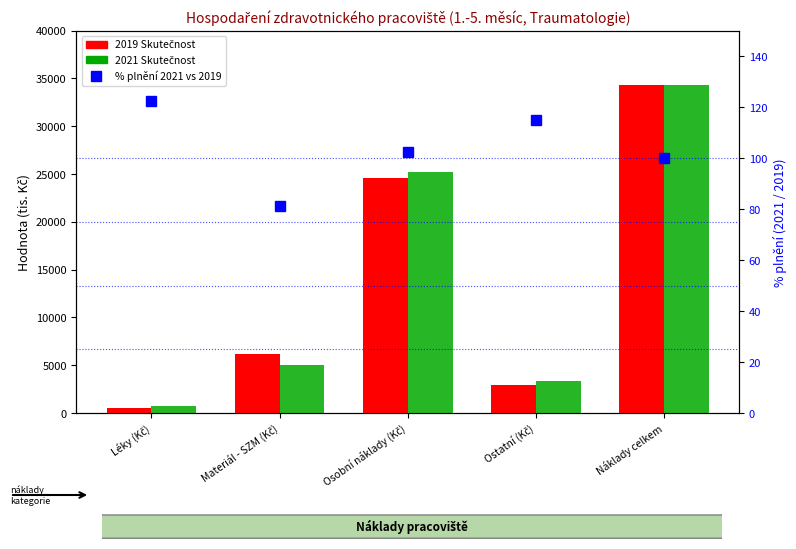

At which label does 2019 Skutečnost reach its peak?

Náklady celkem